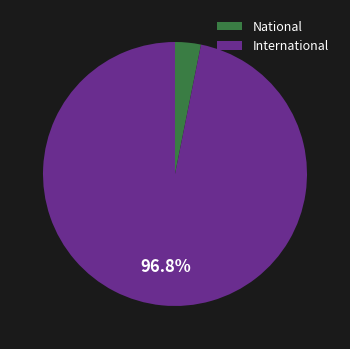

What percentage is the National slice, to the nearest percent?

3%